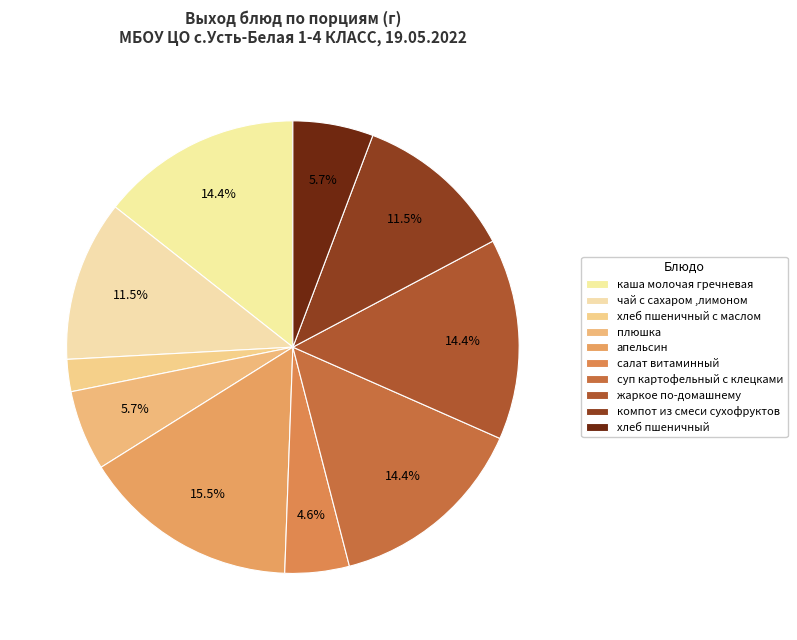

Between плюшка and хлеб пшеничный с маслом, which is larger?

плюшка